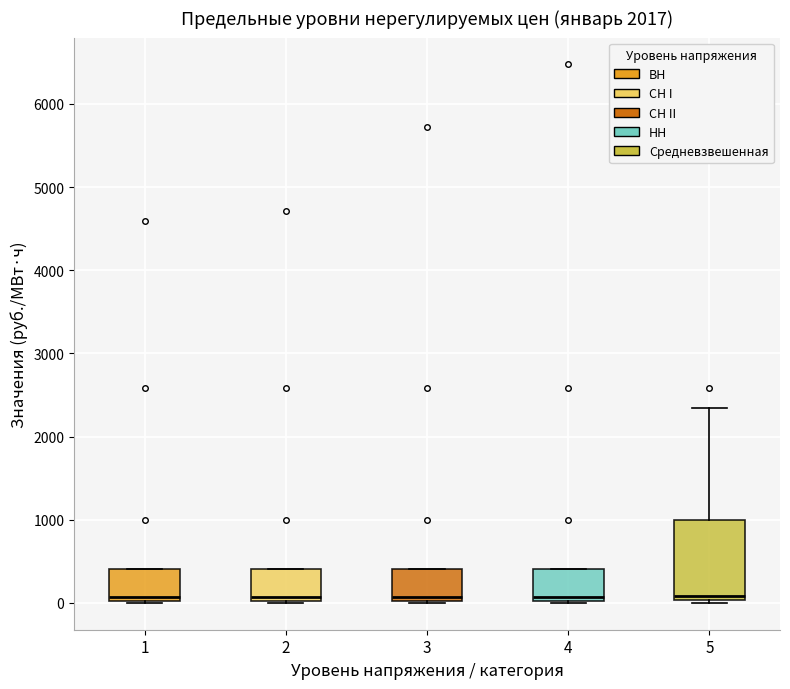

Which box is the tallest, from its lower edge to its upper edge?

5